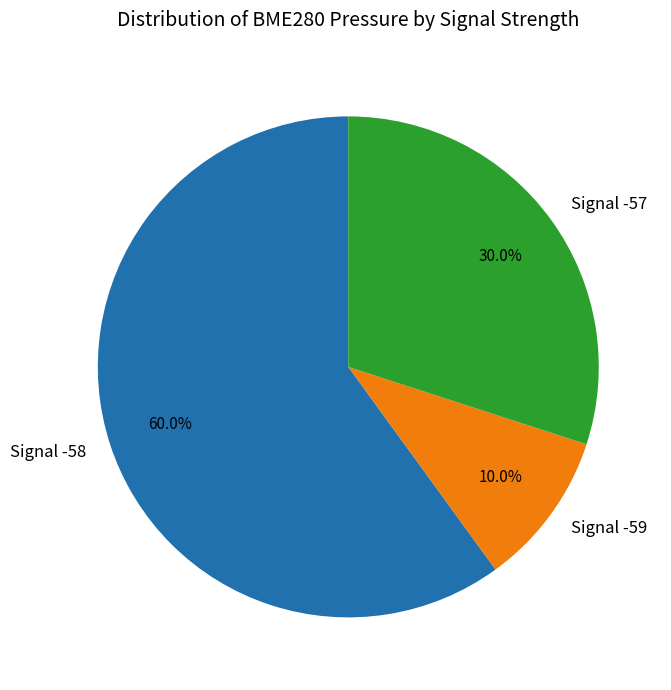

Is Signal -58 the majority of the pie?

Yes